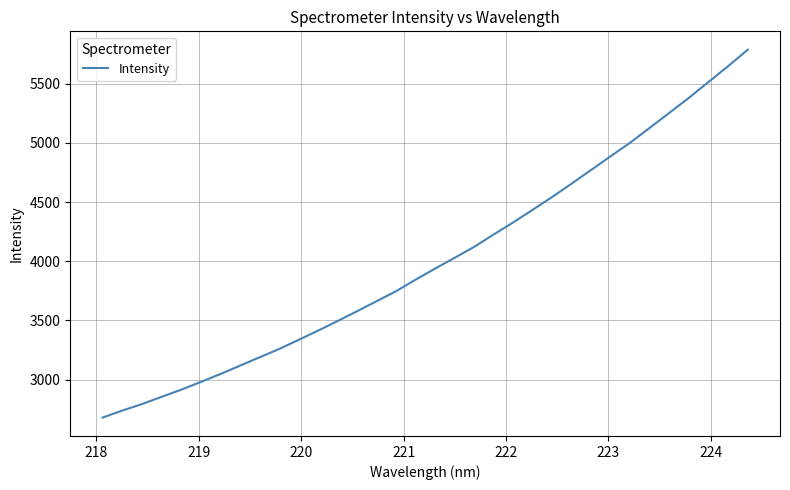

Reading left to right, list all the values displayed in this chart.

2680.1	2738.8	2793.2	2854.3	2914.5	2979.4	3046.2	3116.8	3187.5	3257.3	3334.8	3413.7	3494.6	3577.4	3662.6	3747.4	3845.0	3938.4	4029.8	4122.2	4227.2	4329.0	4436.2	4544.4	4657.9	4773.6	4889.6	5004.2	5129.6	5255.6	5382.4	5515.8	5648.5	5786.8